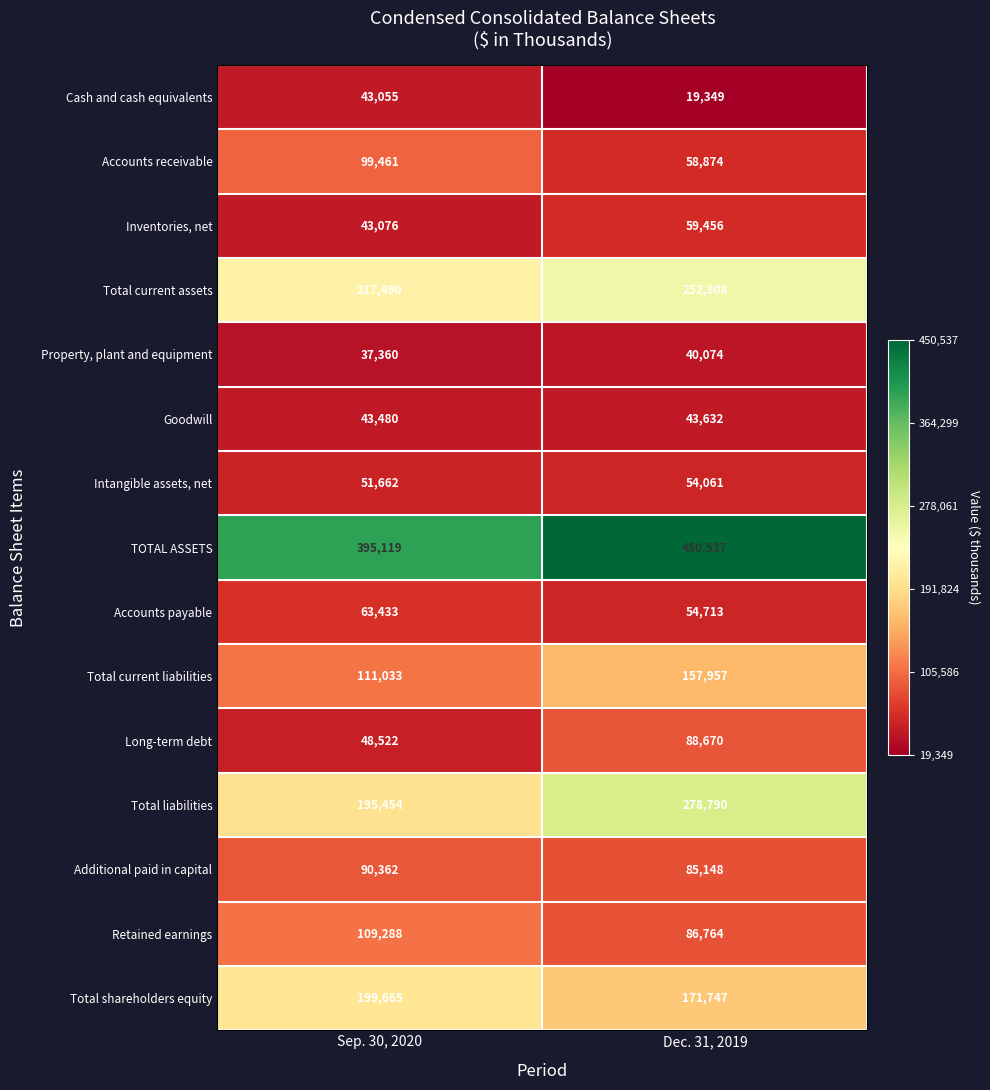

What is the total value across all series at Sep. 30, 2020?

1748460